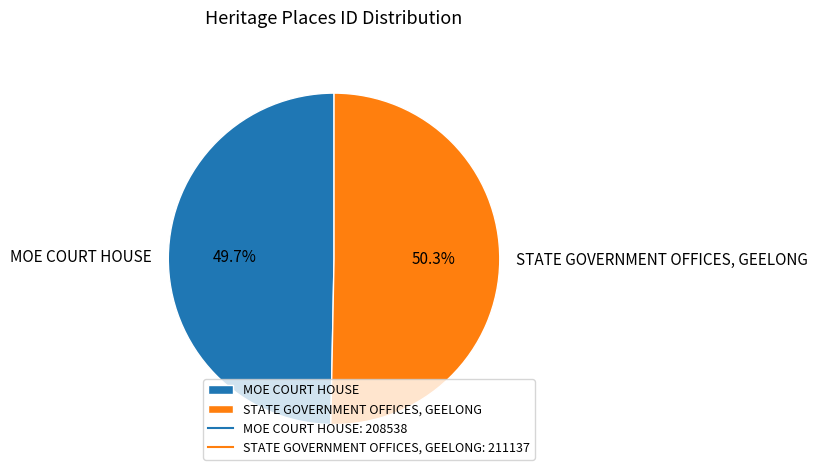

Does MOE COURT HOUSE account for over 50% of the chart?

No